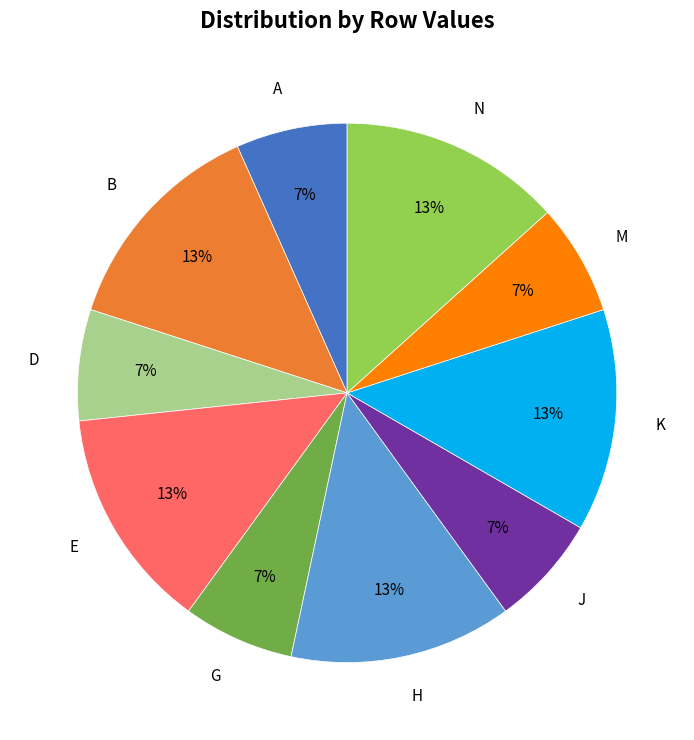

Is H the majority of the pie?

No